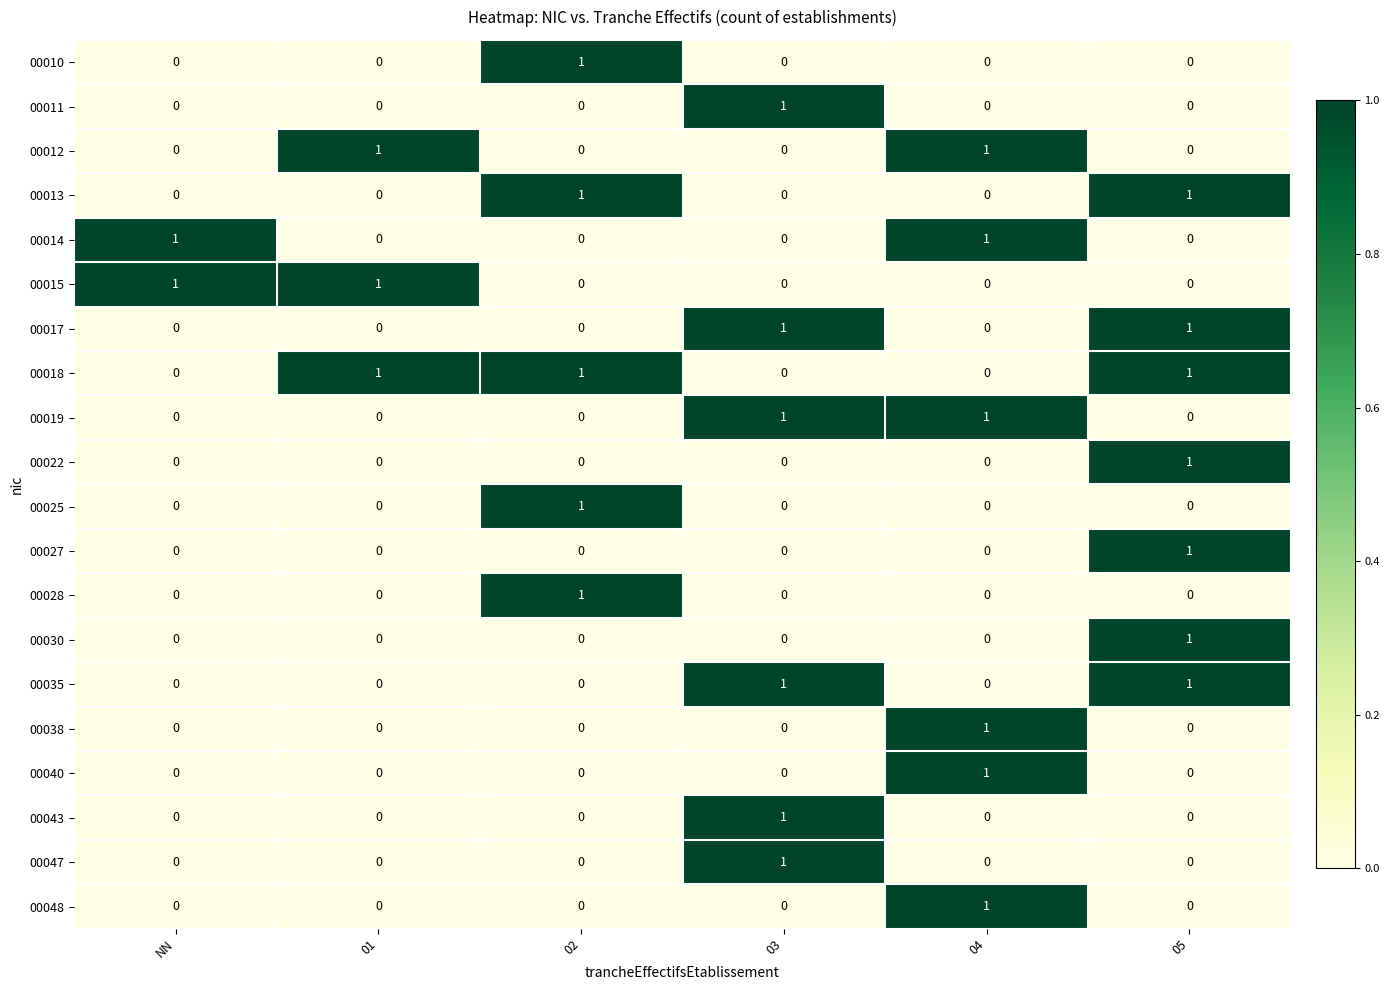

What is the total value across all series at 01?

3